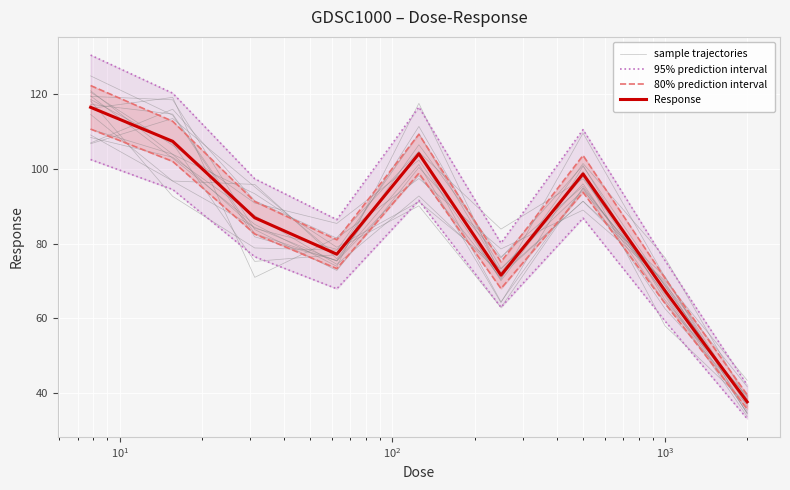

At how many categories does at least one series exceed 100?

4